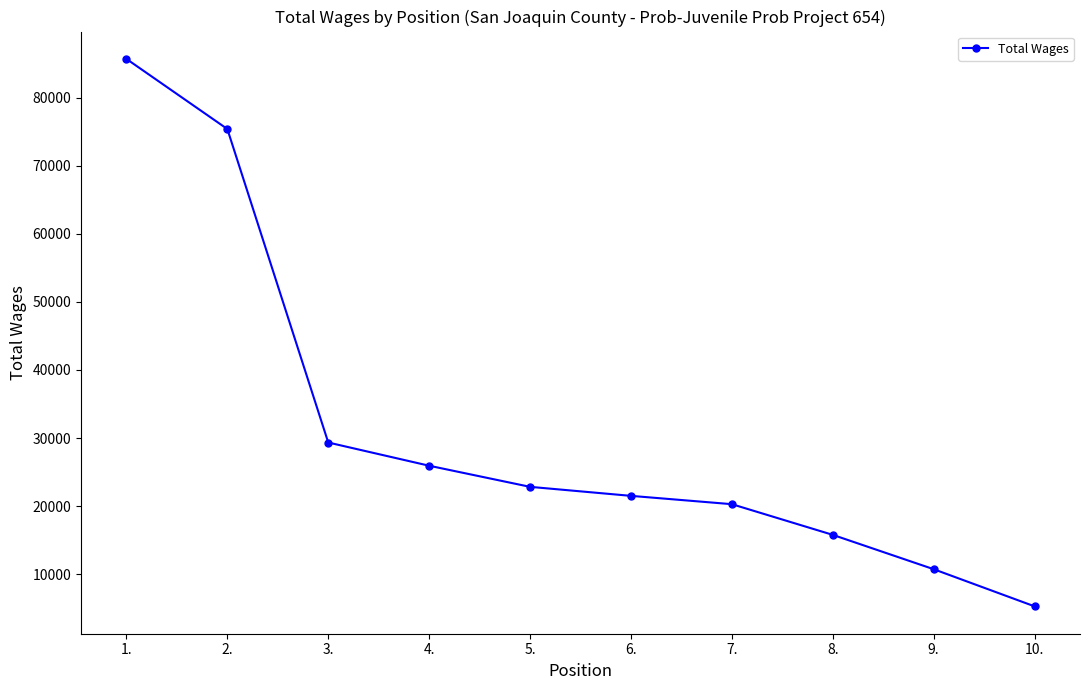

What is the greatest value displayed?

85727